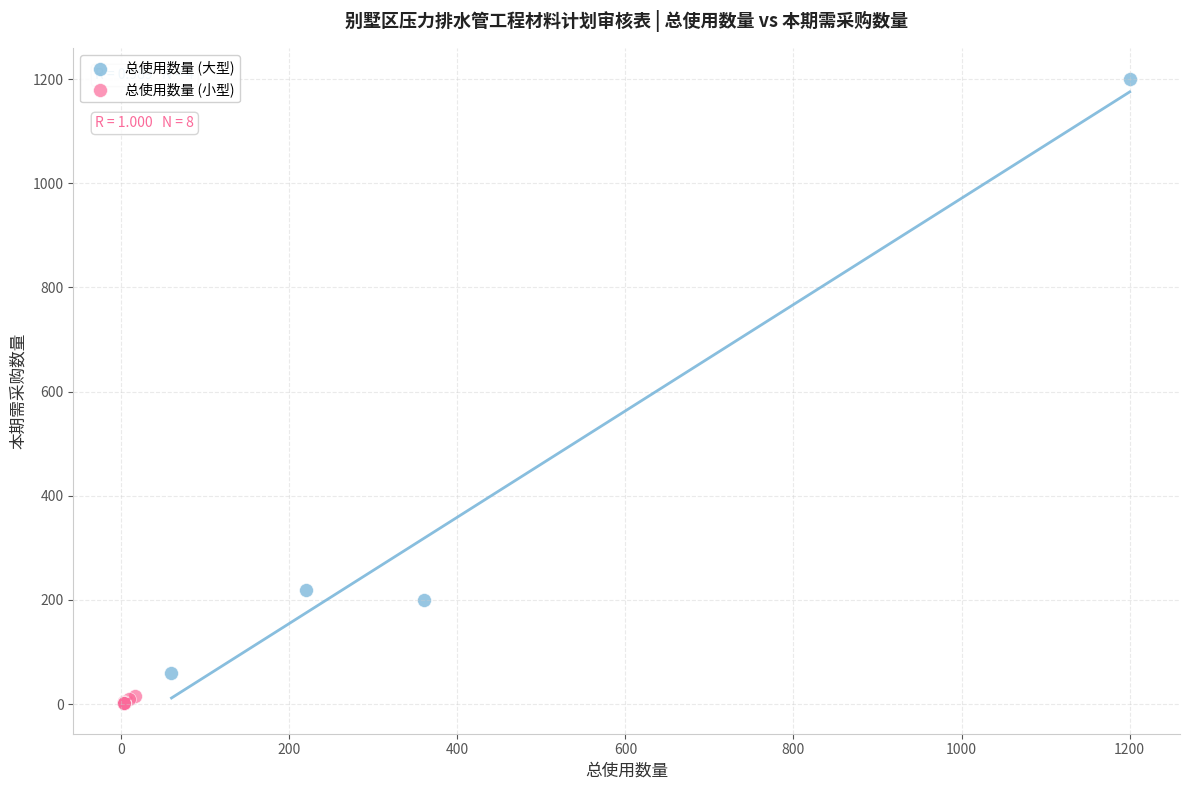

Which series reaches the minimum Y coordinate?

总使用数量 (小型)